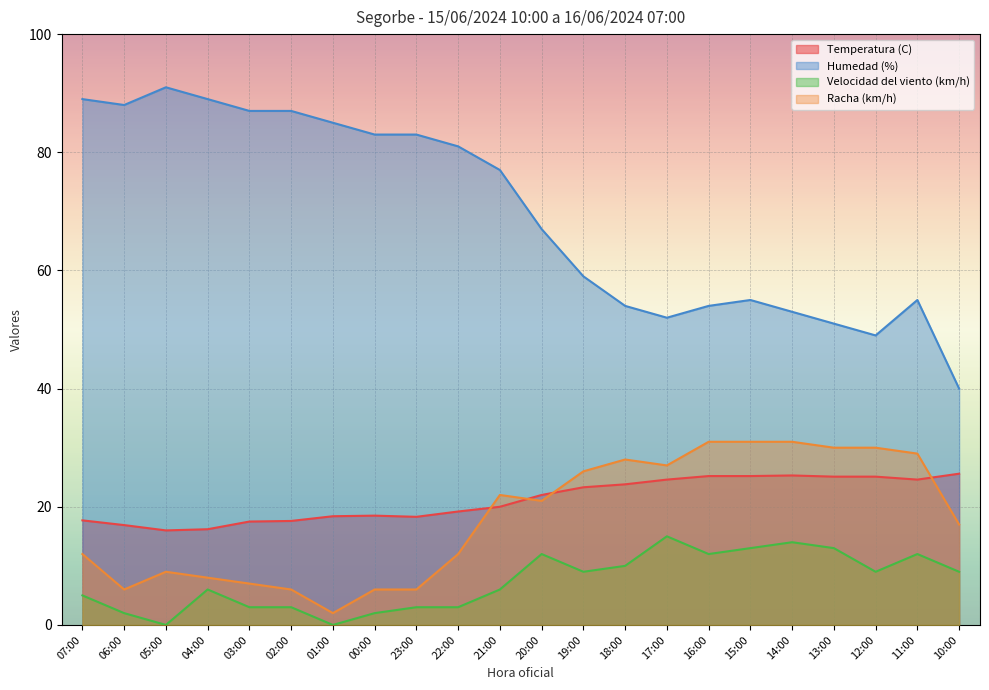

What is the value of the Temperatura (C) point at the 10th from the left?

19.2